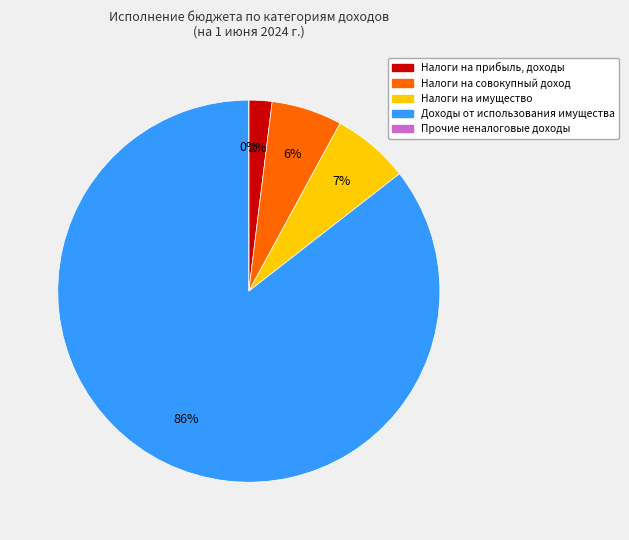

Do ПРОЧИЕ НЕНАЛОГОВЫЕ ДОХОДЫ and ДОХОДЫ ОТ ИСПОЛЬЗОВАНИЯ ИМУЩЕСТВА together represent more than half of the pie?

Yes